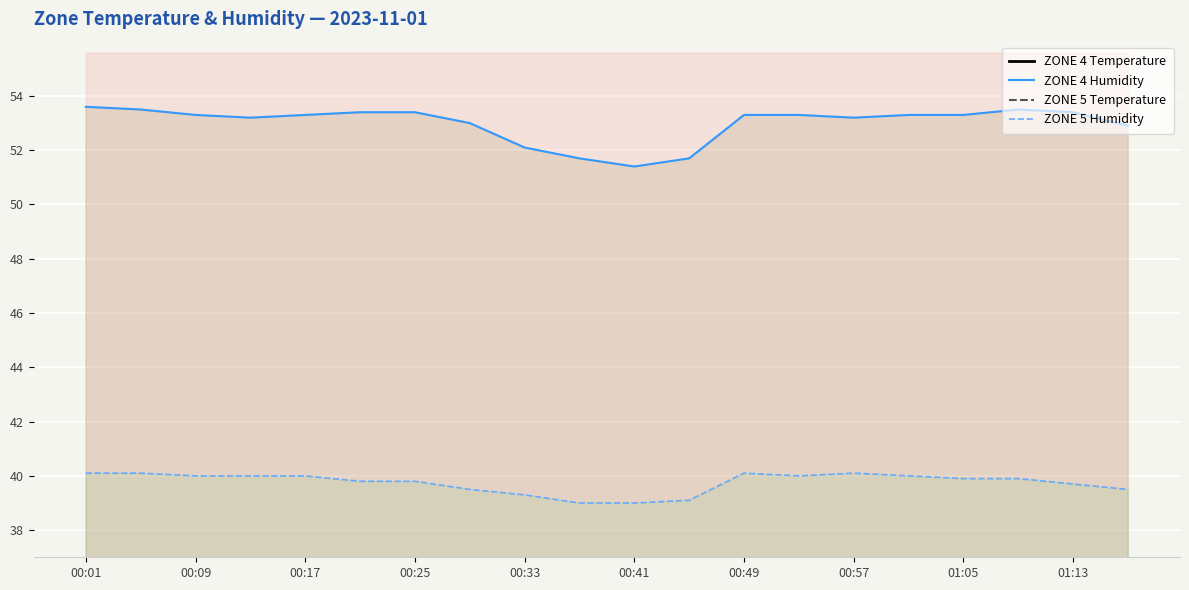

Where does the ZONE 4 Temperature series first go above 19?

00:01